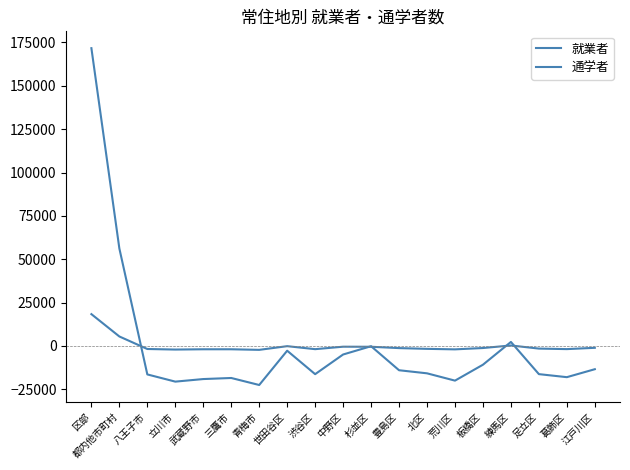

How many lines are shown in the chart?

2